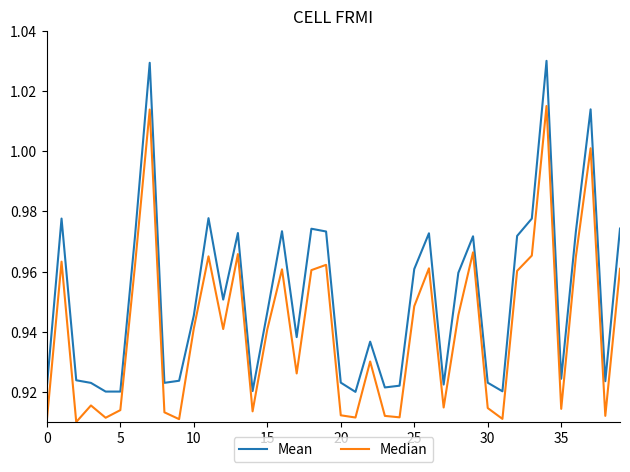

Rank the series by their average value, from highest to lowest.

Mean, Median